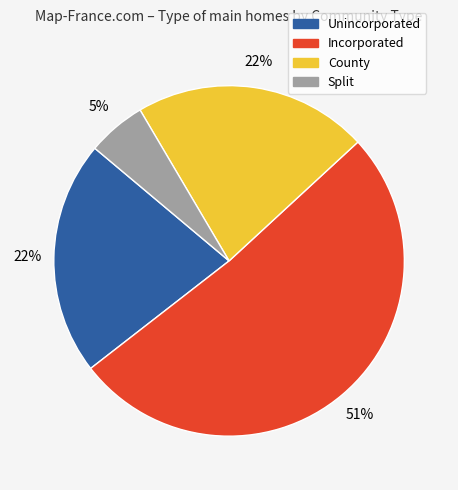

Do County and Incorporated together represent more than half of the pie?

Yes